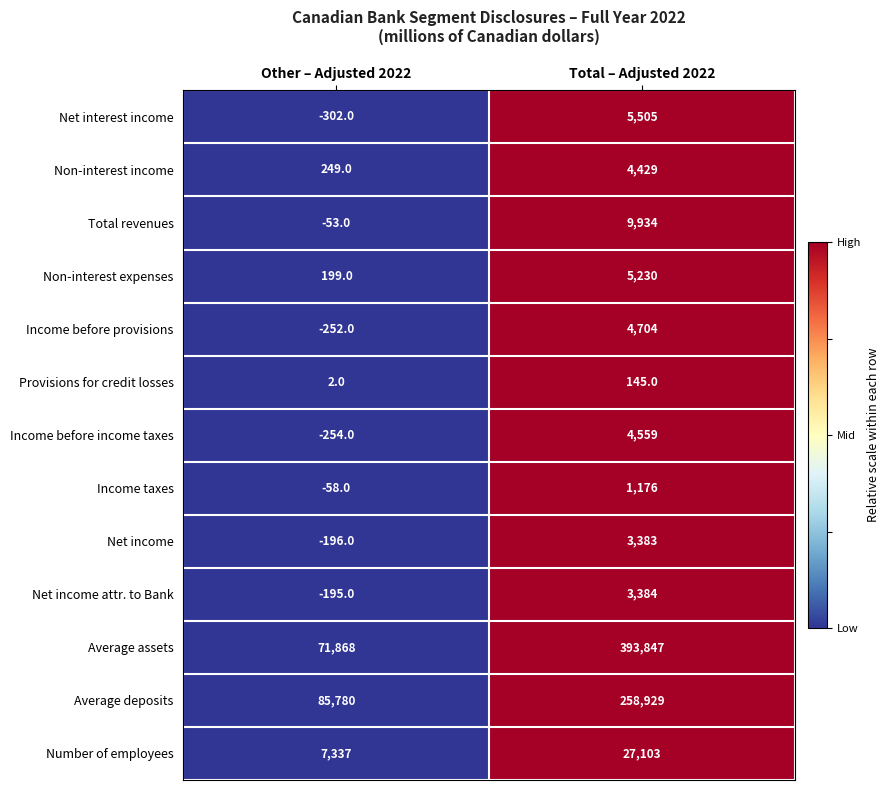

Reading left to right, what are all the values shown in this chart?

Net interest income: Other – Adjusted 2022=-302	Total – Adjusted 2022=5505
Non-interest income: Other – Adjusted 2022=249	Total – Adjusted 2022=4429
Total revenues: Other – Adjusted 2022=-53	Total – Adjusted 2022=9934
Non-interest expenses: Other – Adjusted 2022=199	Total – Adjusted 2022=5230
Income before provisions: Other – Adjusted 2022=-252	Total – Adjusted 2022=4704
Provisions for credit losses: Other – Adjusted 2022=2	Total – Adjusted 2022=145
Income before income taxes: Other – Adjusted 2022=-254	Total – Adjusted 2022=4559
Income taxes: Other – Adjusted 2022=-58	Total – Adjusted 2022=1176
Net income: Other – Adjusted 2022=-196	Total – Adjusted 2022=3383
Net income attr. to Bank: Other – Adjusted 2022=-195	Total – Adjusted 2022=3384
Average assets: Other – Adjusted 2022=71868	Total – Adjusted 2022=393847
Average deposits: Other – Adjusted 2022=85780	Total – Adjusted 2022=258929
Number of employees: Other – Adjusted 2022=7337	Total – Adjusted 2022=27103